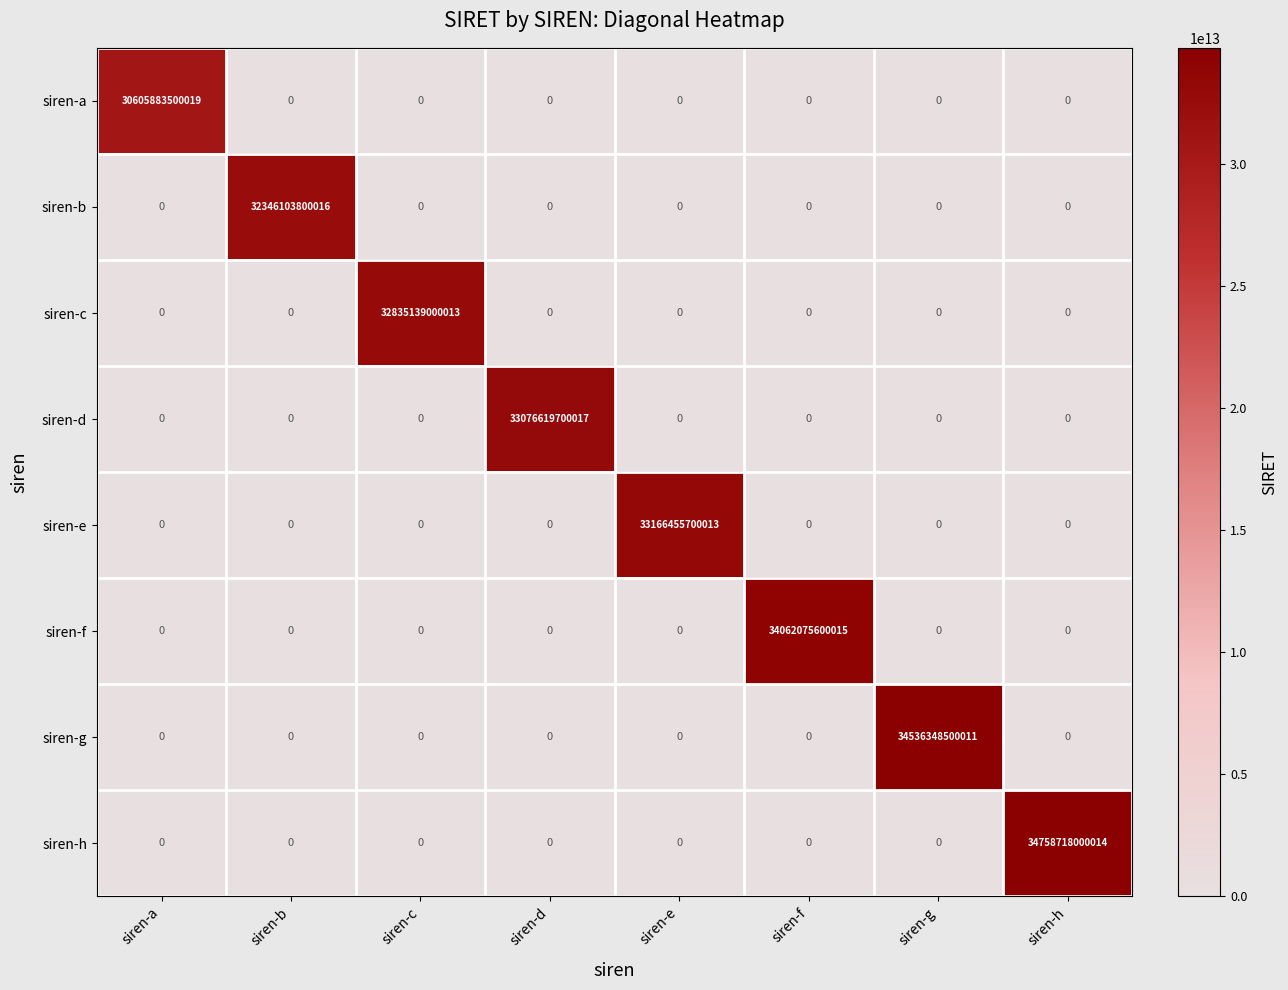

At how many categories does at least one series exceed 15267148857493?

8